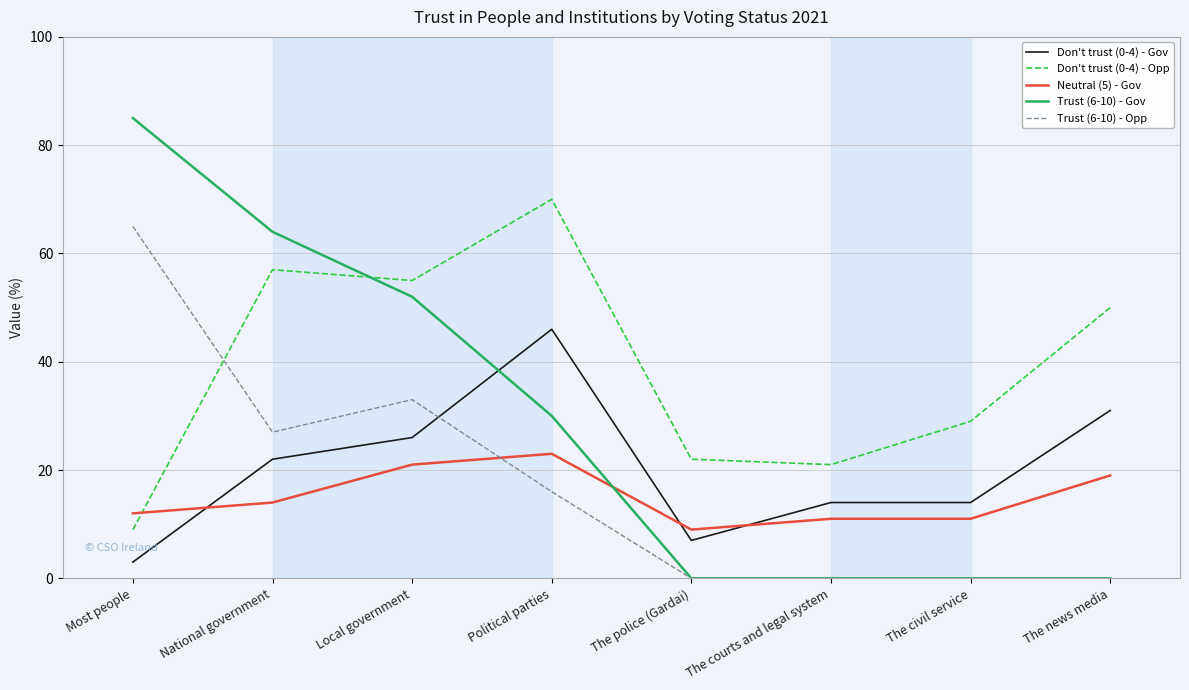

Where is the first local minimum for Don't trust (0-4) - Gov?

The police (Gardai)